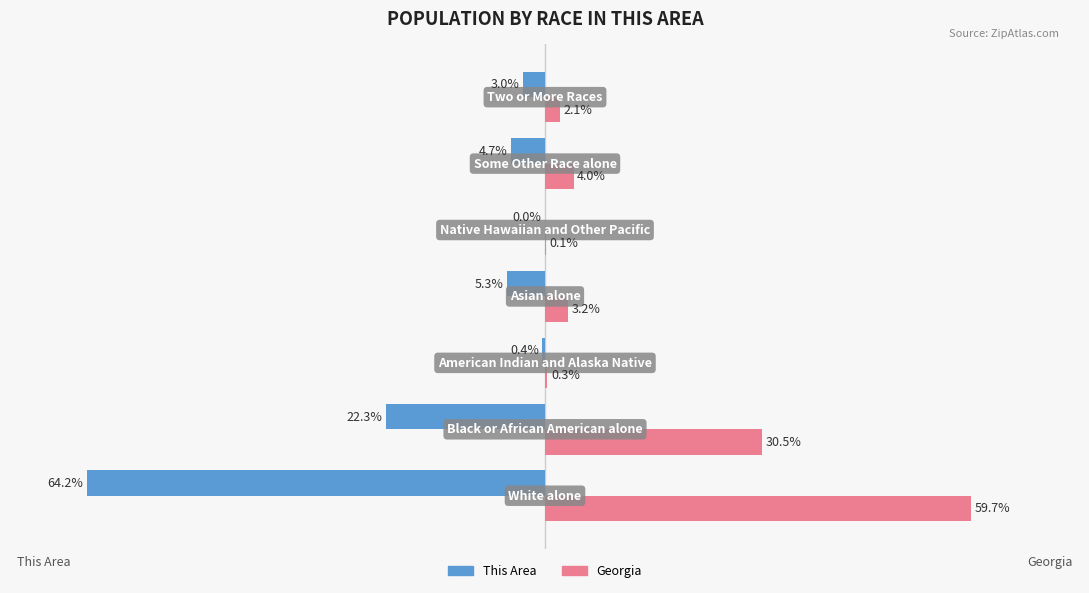

What are all the series names shown in the legend?

This Area, Georgia